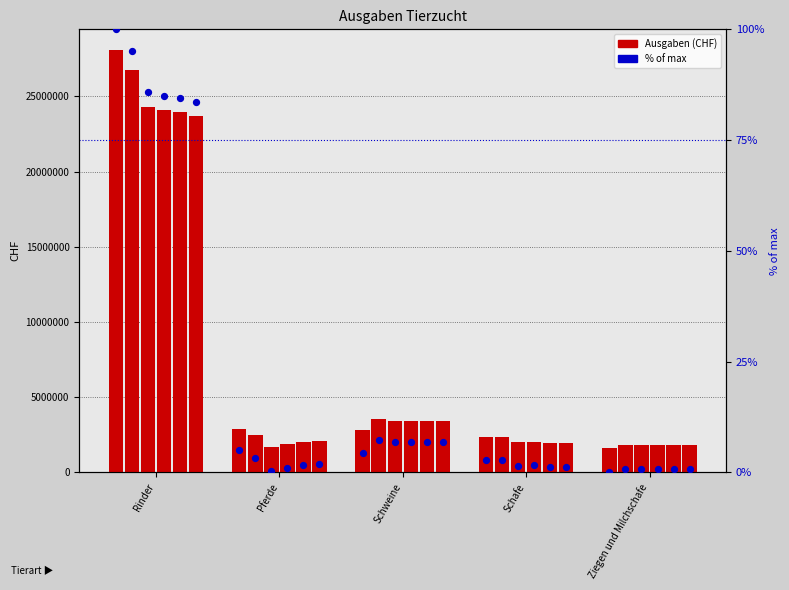

Which has a higher value, Rinder or Pferde?

Rinder